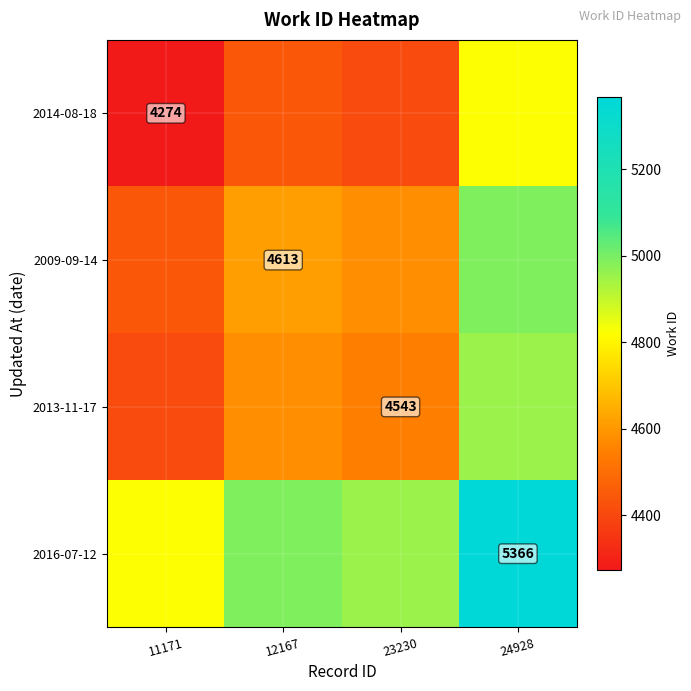

Is it true that 2016-07-12 equals 5366.0 at 24928?

True